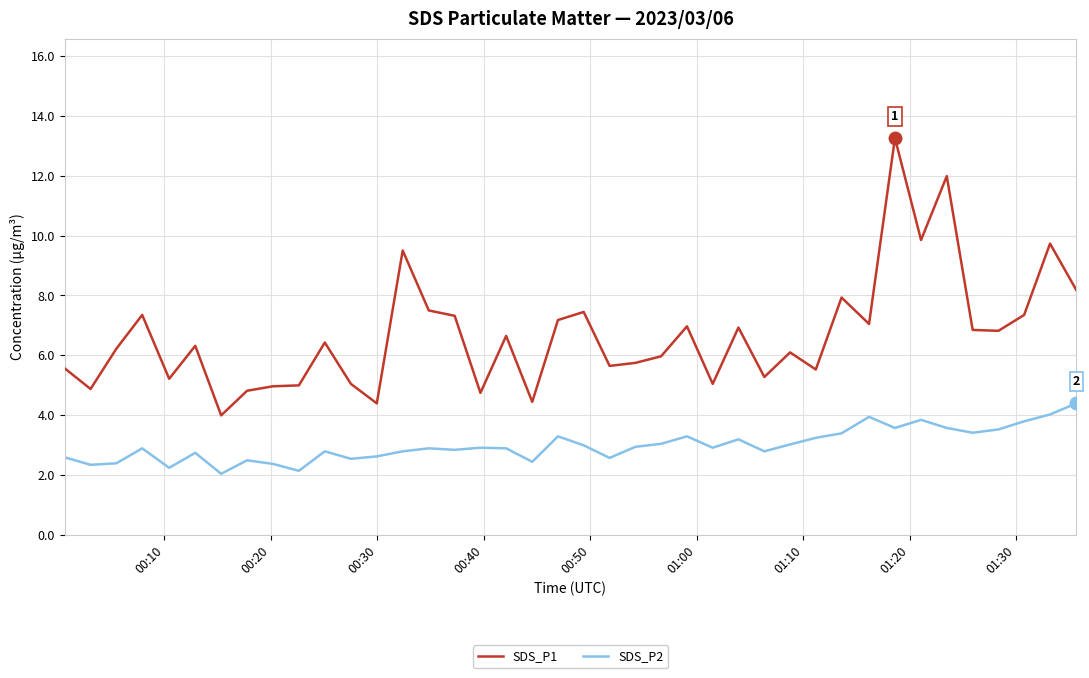

What is the lowest value of the SDS_P1 series?

4.0